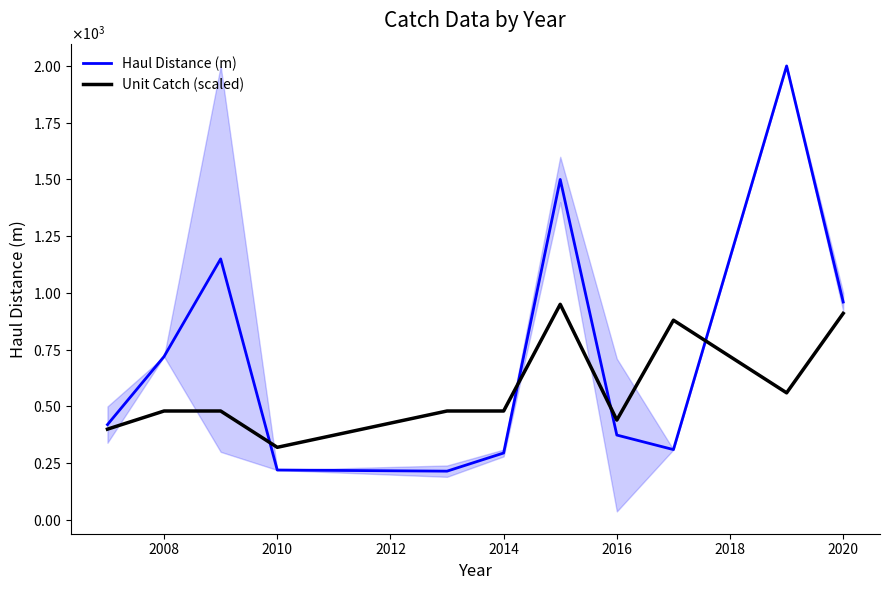

What are all the series names shown in the legend?

Haul Distance (m), Unit Catch (scaled)